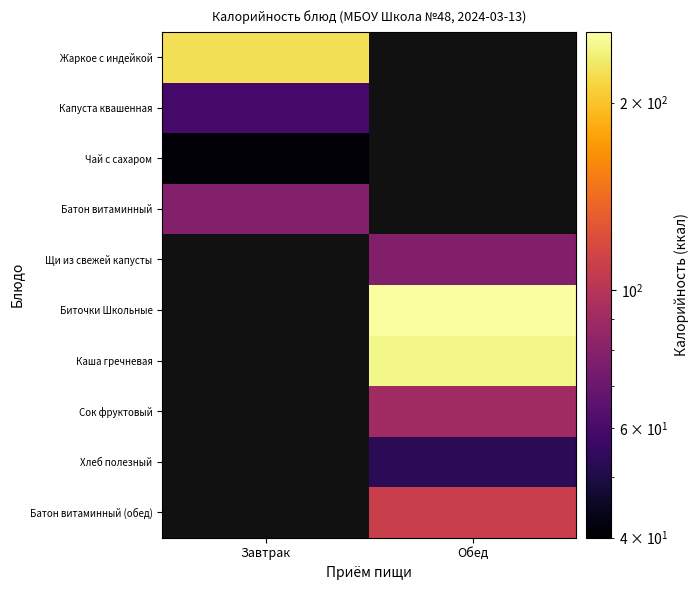

Read the Хлеб полезный value at Обед.

53.0